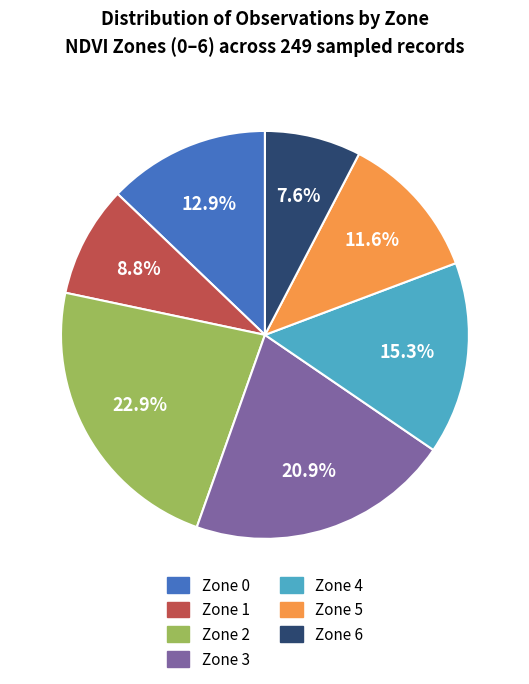

Which category has the smallest portion of the pie?

Zone 6